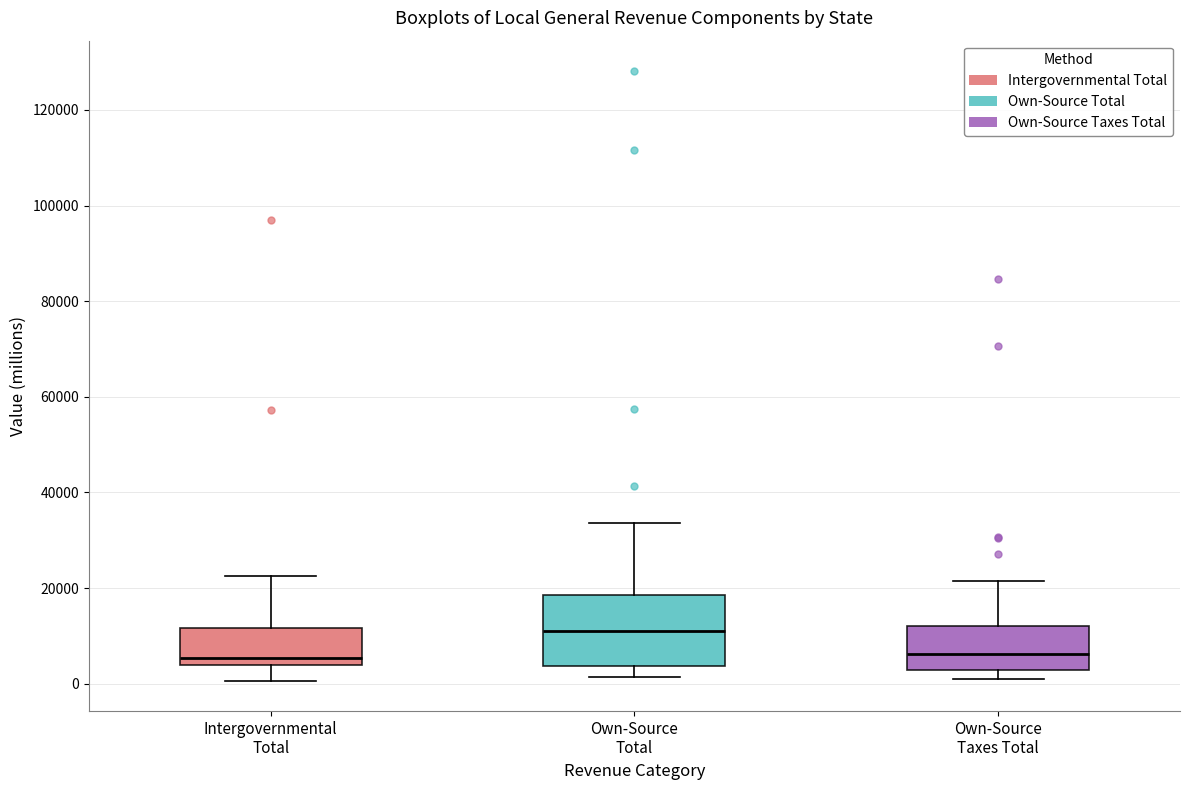

Comparing the boxes themselves (not the whiskers), which one is the tallest?

Own-Source Total